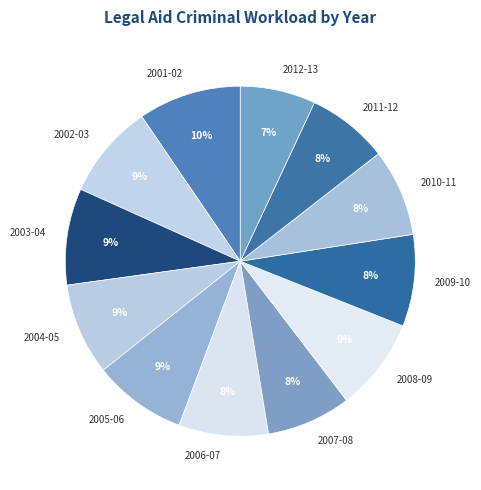

Does any single category account for the majority?

No